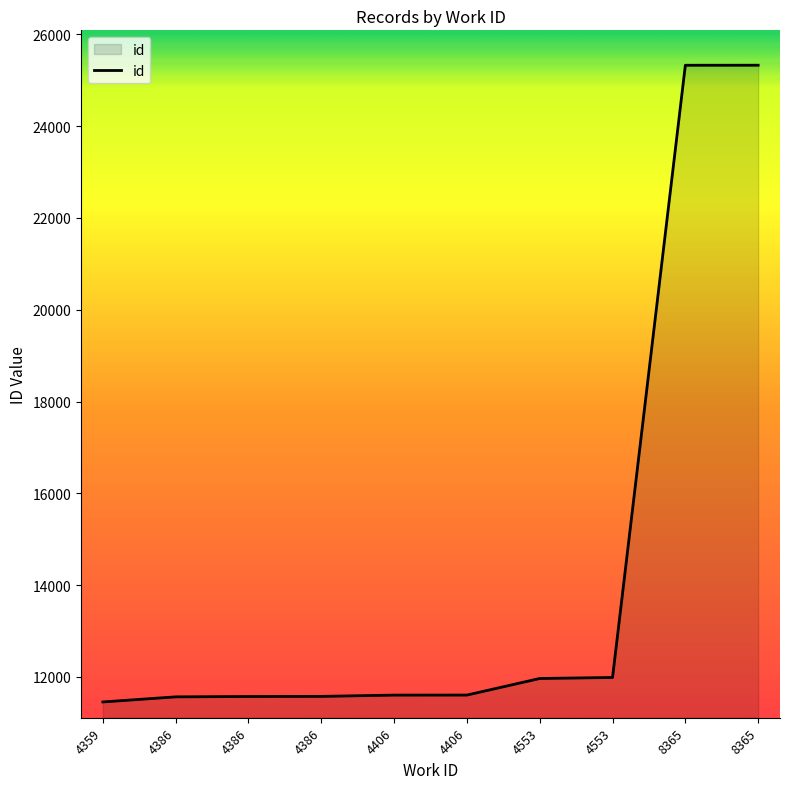

Is this an area chart (filled region under the line)?

Yes